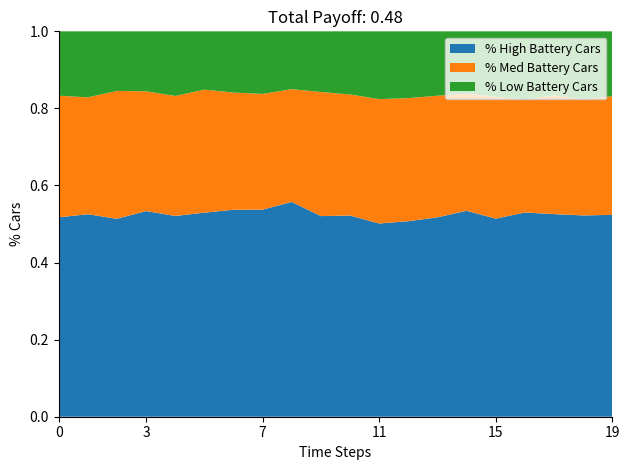

The % High Battery Cars series shows 0.5 at 11. True or false?

True